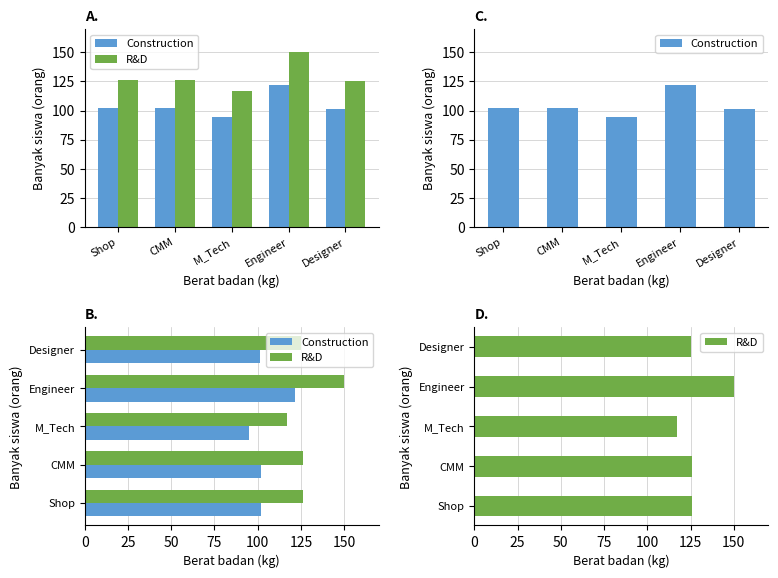

What is the value of the Construction bar at the 5th from the left?

101.2